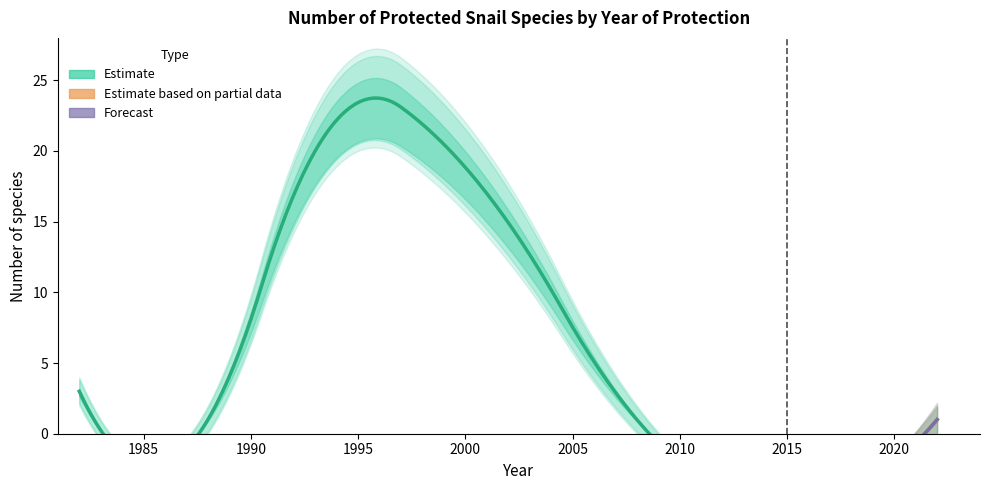

Is it true that Count_upper equals 2 at 2008?

True